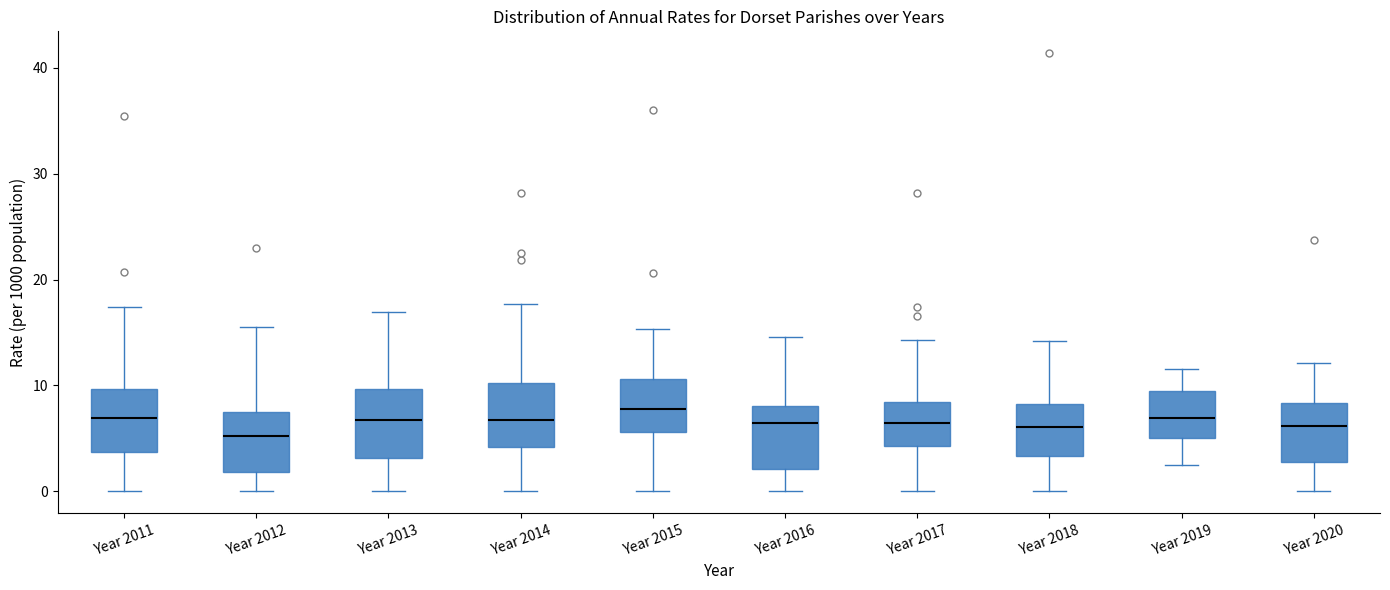

Reading left to right, transcribe this box plot: for each box, give where its median line is, the range the box spans, and where its two whiskers end, as read against the y-axis. The values are not printed on the chart, so give them approximately, as read against the axis.

Year 2011: median 7, box 4 to 10, whiskers 0 to 17
Year 2012: median 5, box 2 to 8, whiskers 0 to 16
Year 2013: median 7, box 3 to 10, whiskers 0 to 17
Year 2014: median 7, box 4 to 10, whiskers 0 to 18
Year 2015: median 8, box 6 to 11, whiskers 0 to 15
Year 2016: median 6, box 2 to 8, whiskers 0 to 15
Year 2017: median 6, box 4 to 8, whiskers 0 to 14
Year 2018: median 6, box 3 to 8, whiskers 0 to 14
Year 2019: median 7, box 5 to 10, whiskers 2 to 12
Year 2020: median 6, box 3 to 8, whiskers 0 to 12